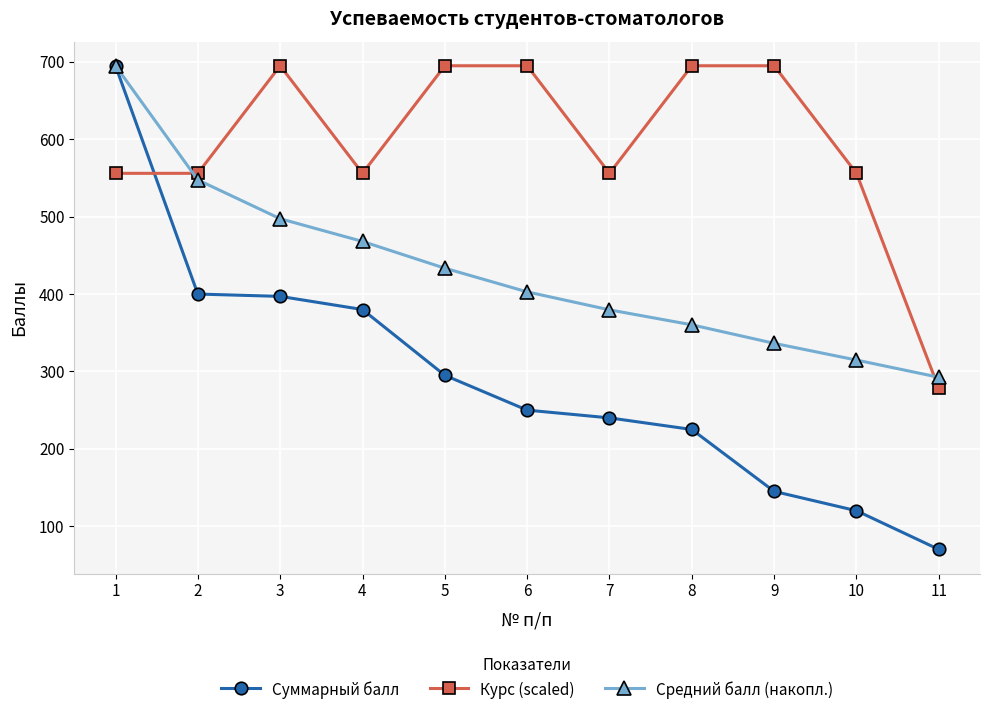

Rank the series by their average value, from highest to lowest.

Курс (scaled), Средний балл (накопл.), Суммарный балл